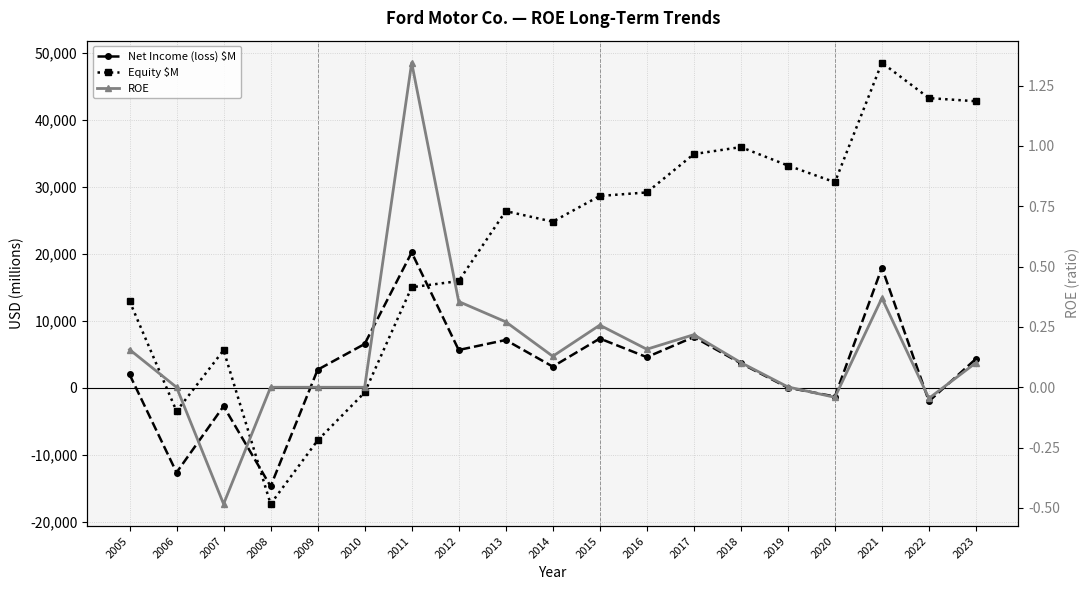

Reading left to right, list all the values displayed in this chart.

Net Income (loss) $M: 2005=2024.0	2006=-12613.0	2007=-2723.0	2008=-14672.0	2009=2717.0	2010=6561.0	2011=20213.0	2012=5665.0	2013=7155.0	2014=3187.0	2015=7373.0	2016=4596.0	2017=7602.0	2018=3677.0	2019=47.0	2020=-1279.0	2021=17937.0	2022=-1981.0	2023=4347.0
Equity $M: 2005=12957.0	2006=-3465.0	2007=5628.0	2008=-17311.0	2009=-7820.0	2010=-673.0	2011=15028.0	2012=15947.0	2013=26383.0	2014=24805.0	2015=28642.0	2016=29170.0	2017=34890.0	2018=35932.0	2019=33185.0	2020=30690.0	2021=48519.0	2022=43242.0	2023=42773.0
ROE: 2005=0.2	2006=0.0	2007=-0.5	2008=0.0	2009=0.0	2010=0.0	2011=1.3	2012=0.4	2013=0.3	2014=0.1	2015=0.3	2016=0.2	2017=0.2	2018=0.1	2019=0.0	2020=-0.0	2021=0.4	2022=-0.0	2023=0.1